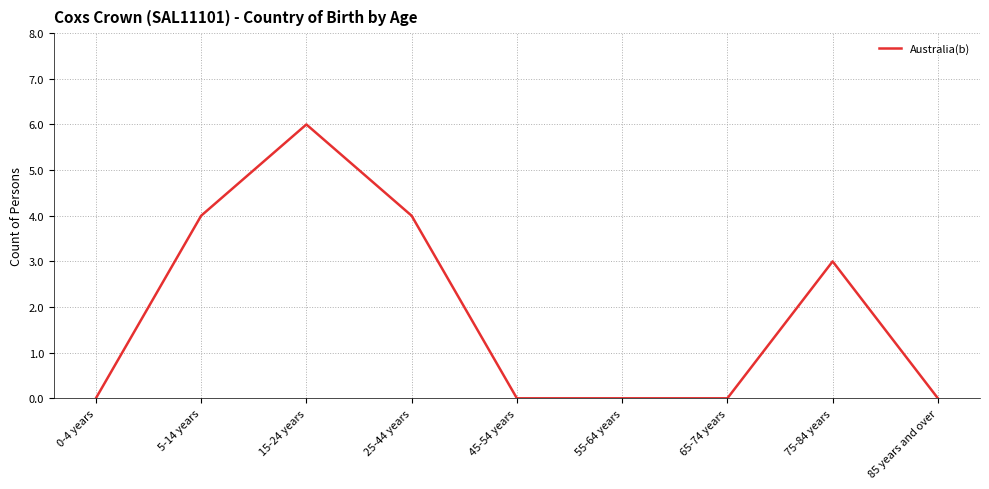

True or false: the data has more than 1 interior local peaks.

True